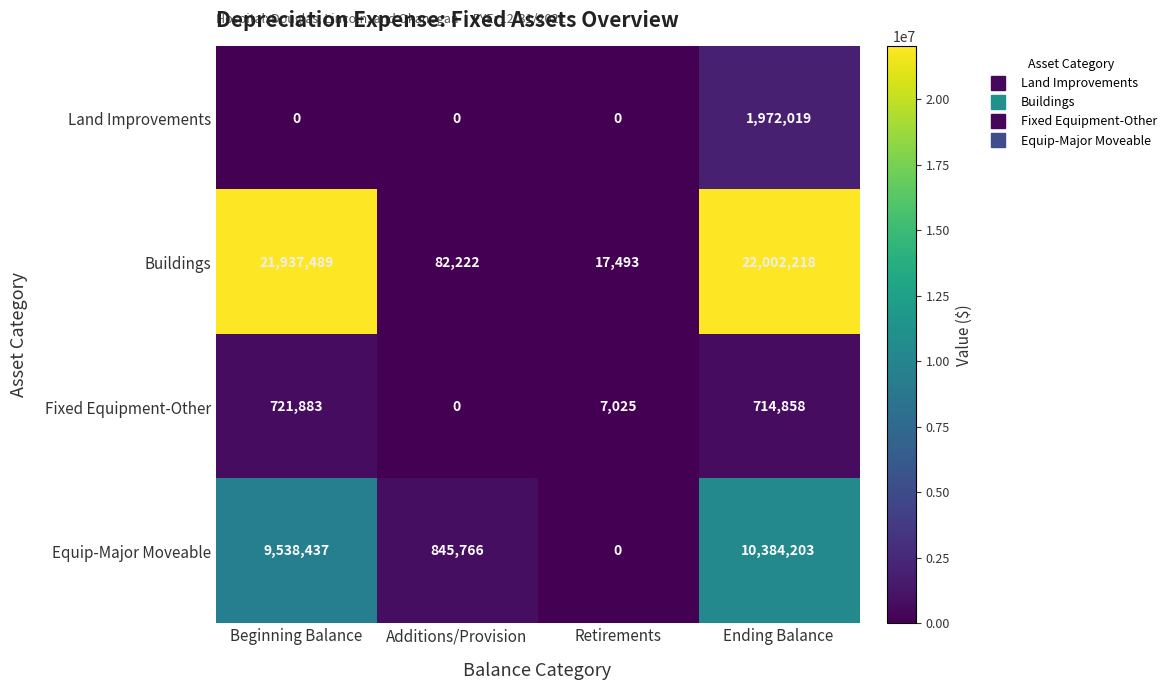

What is the total value across all series at Retirements?

24518